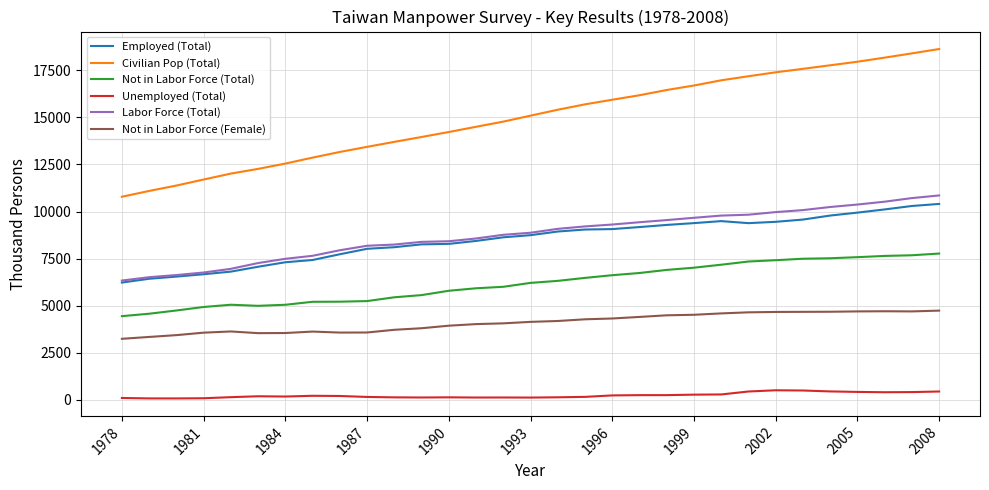

Which series has the largest range (max minus min)?

Civilian Pop (Total)